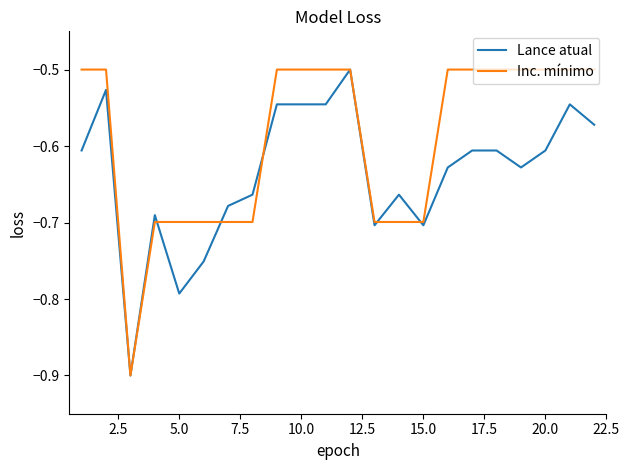

What is the smallest value displayed?

-0.9